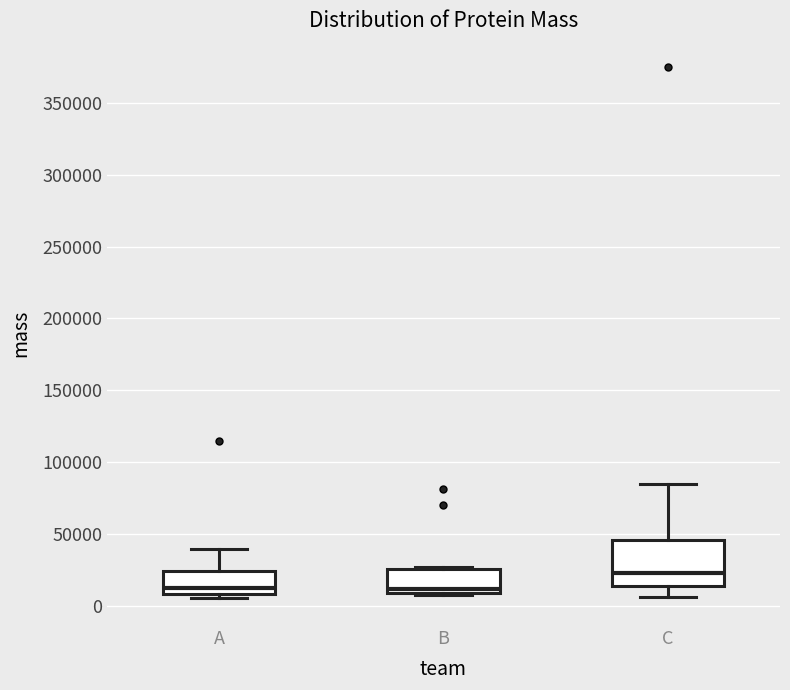

Comparing the boxes themselves (not the whiskers), which one is the tallest?

C